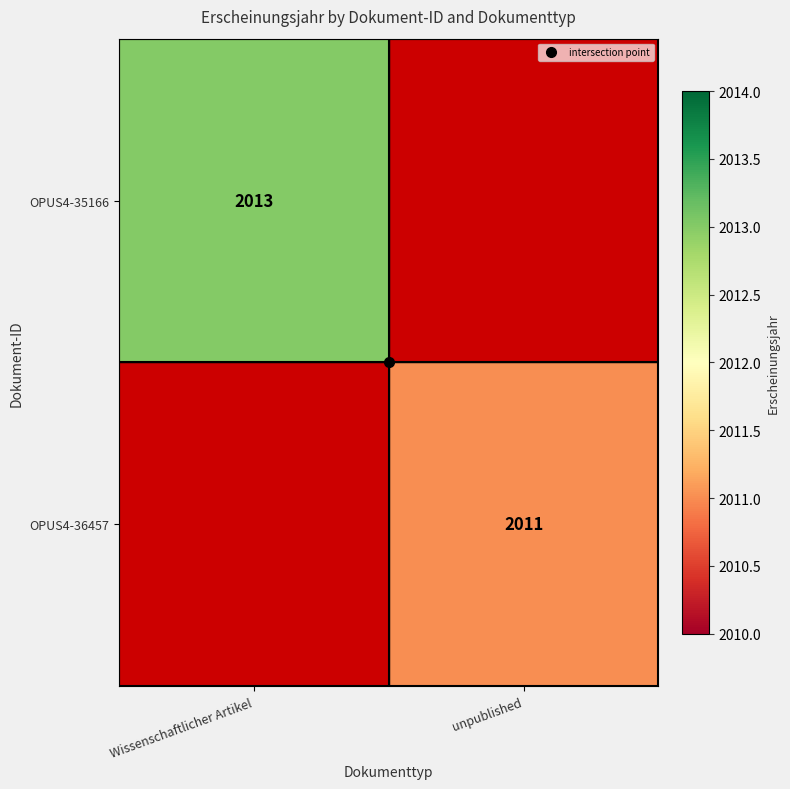

What is the sum of the OPUS4-35166 values at Wissenschaftlicher Artikel and unpublished?

2013